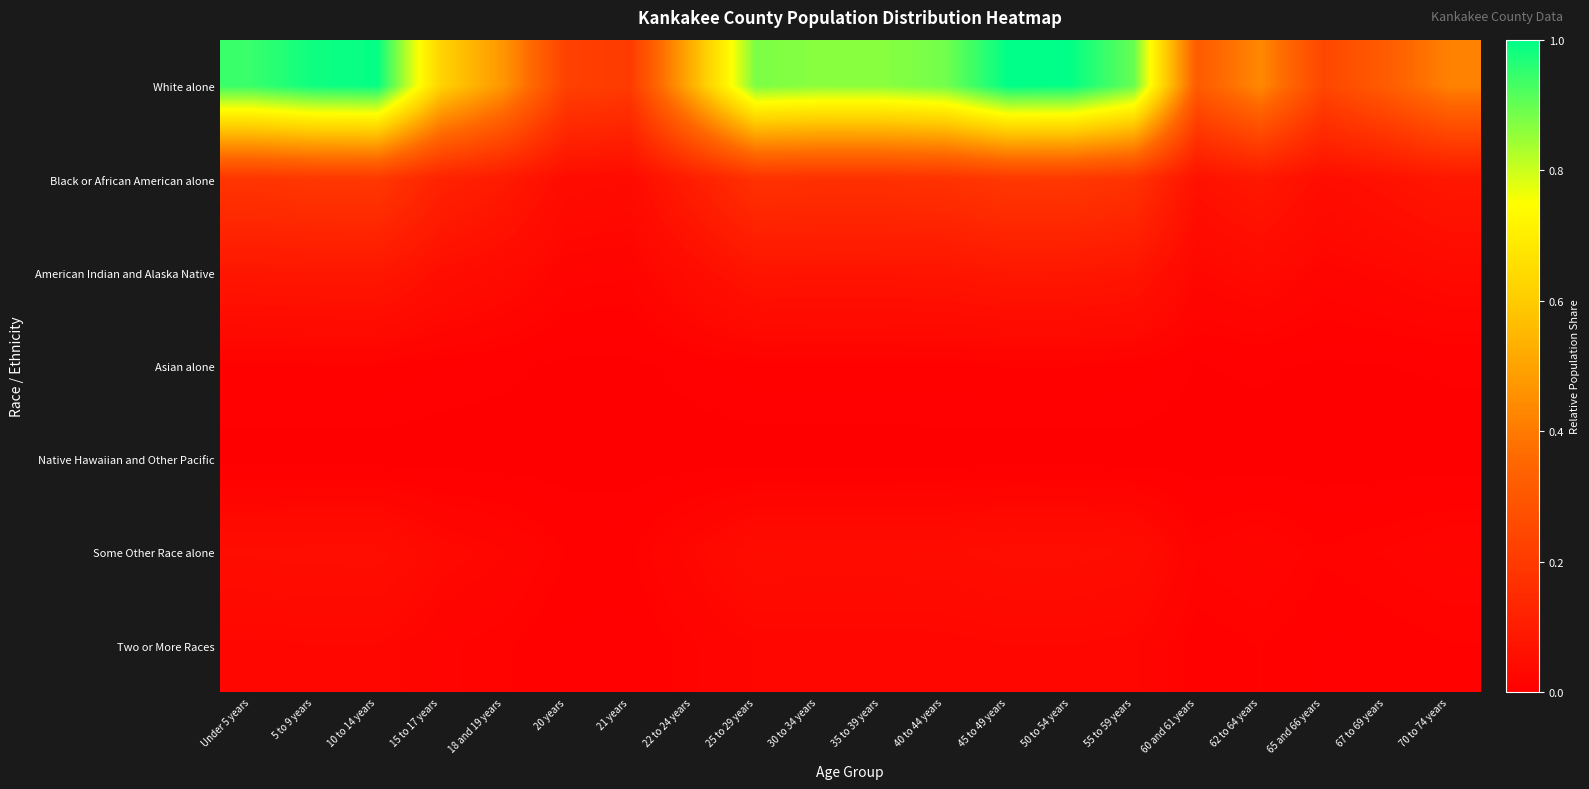

What is the greatest value displayed?

1.0